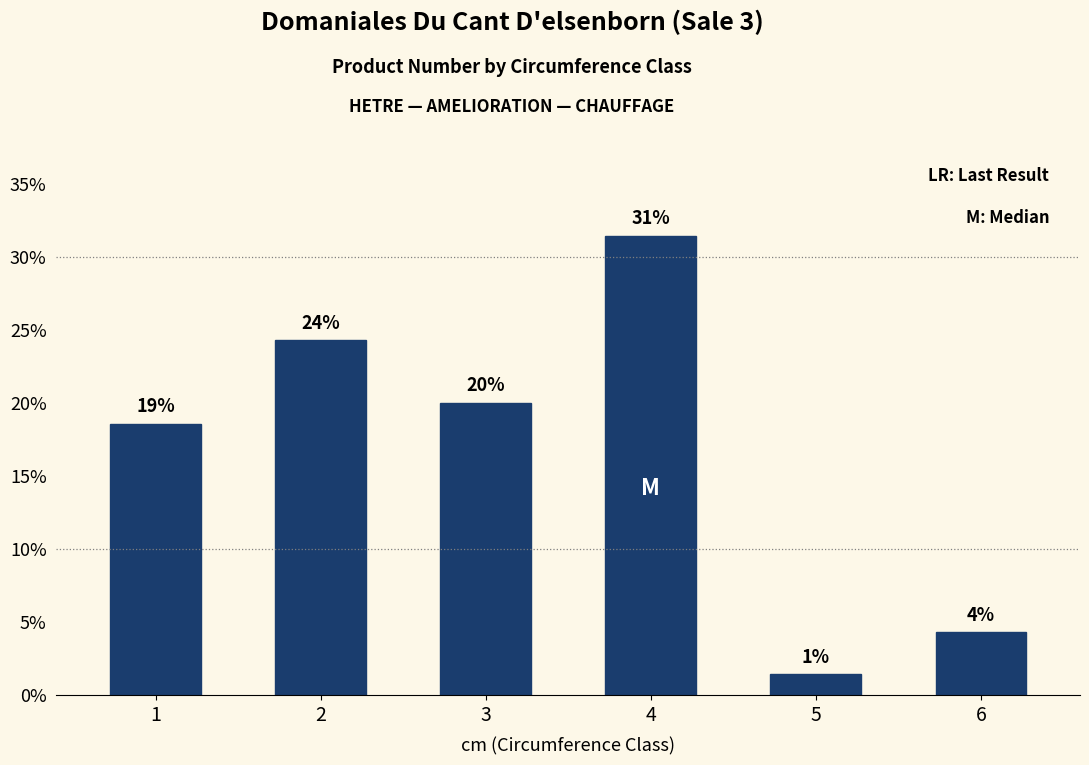

How many bars are there in total?

6